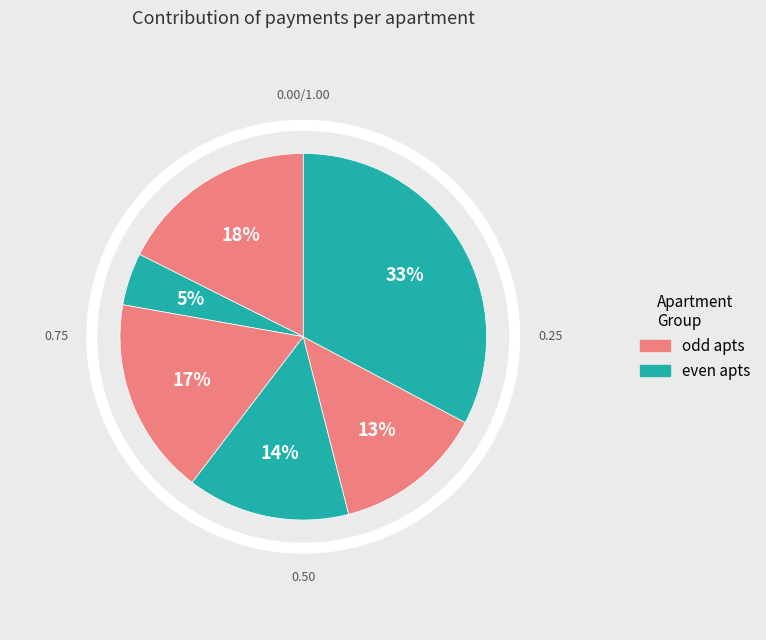

Do 4 and 5 together represent more than half of the pie?

No